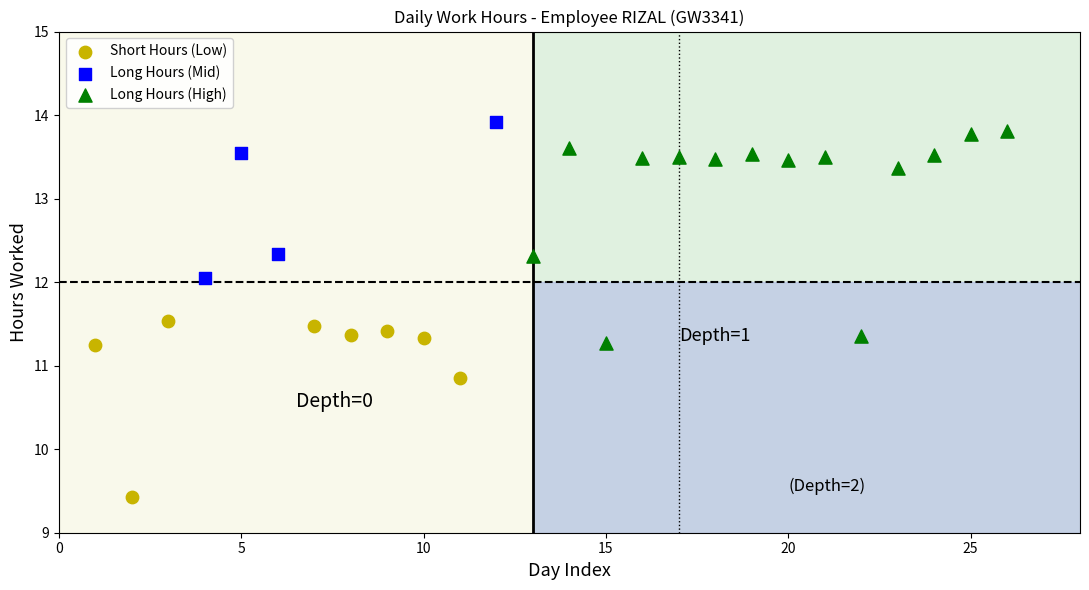

Which series contains the lowest Y value?

Short Hours (Low)